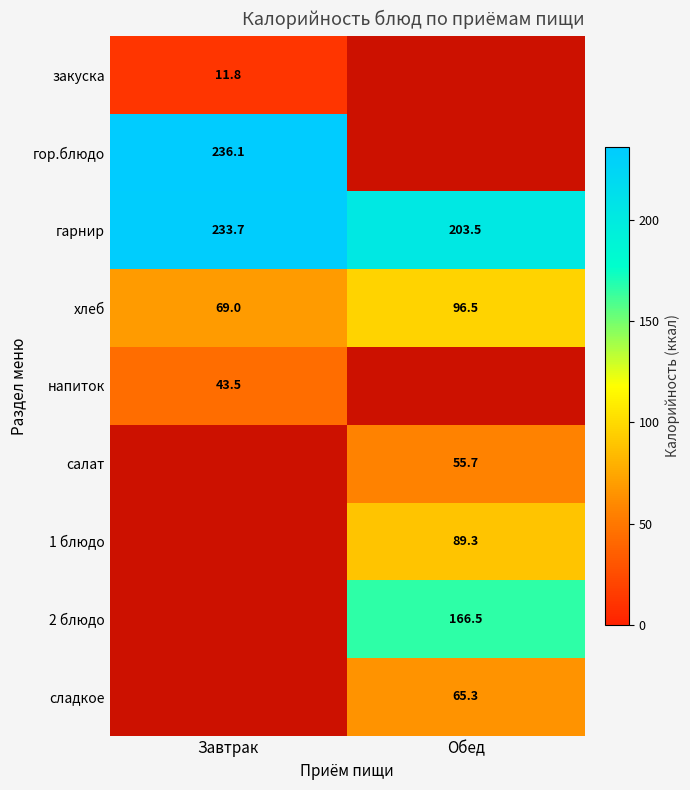

What is the difference between the highest and lowest values at Завтрак?

224.2